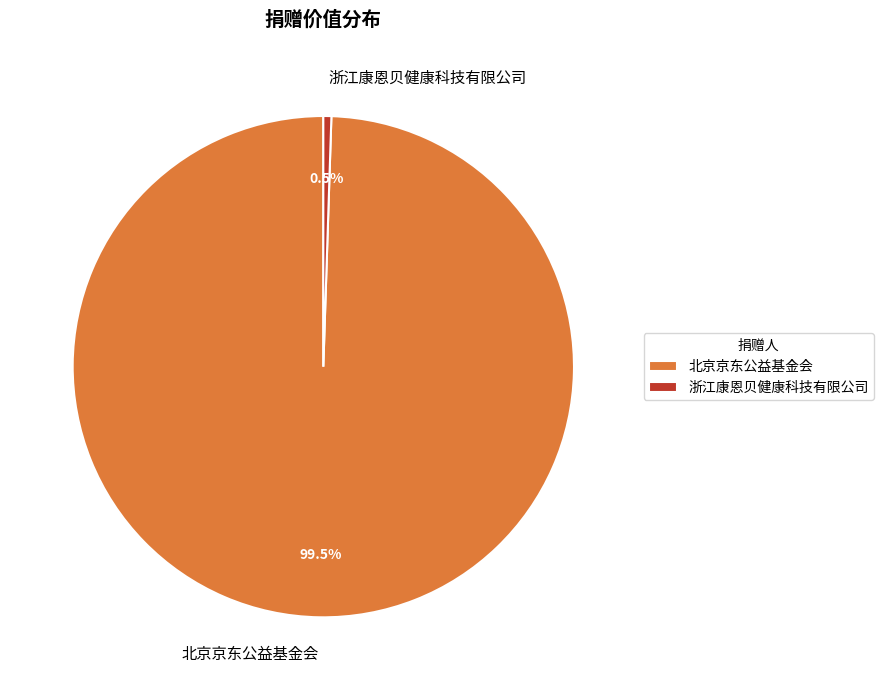

To the nearest percent, what is the average slice percentage?

50%